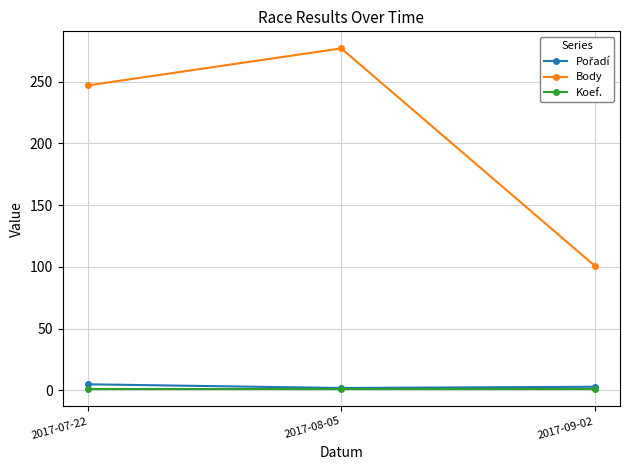

The Body series shows 150 at 2017-09-02. True or false?

False